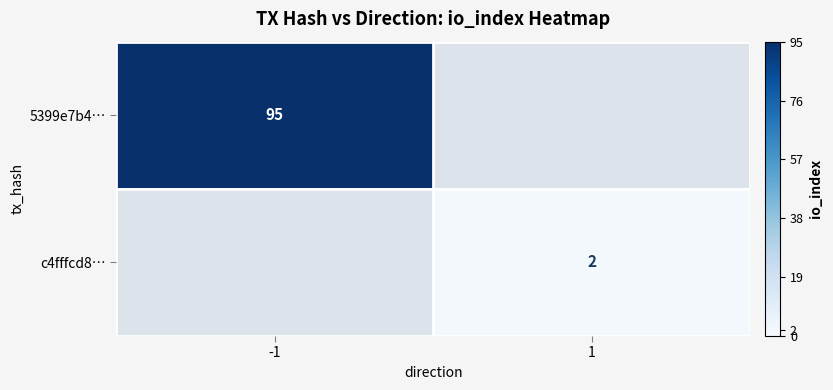

The 5399e7b4… series shows 95 at -1. True or false?

True